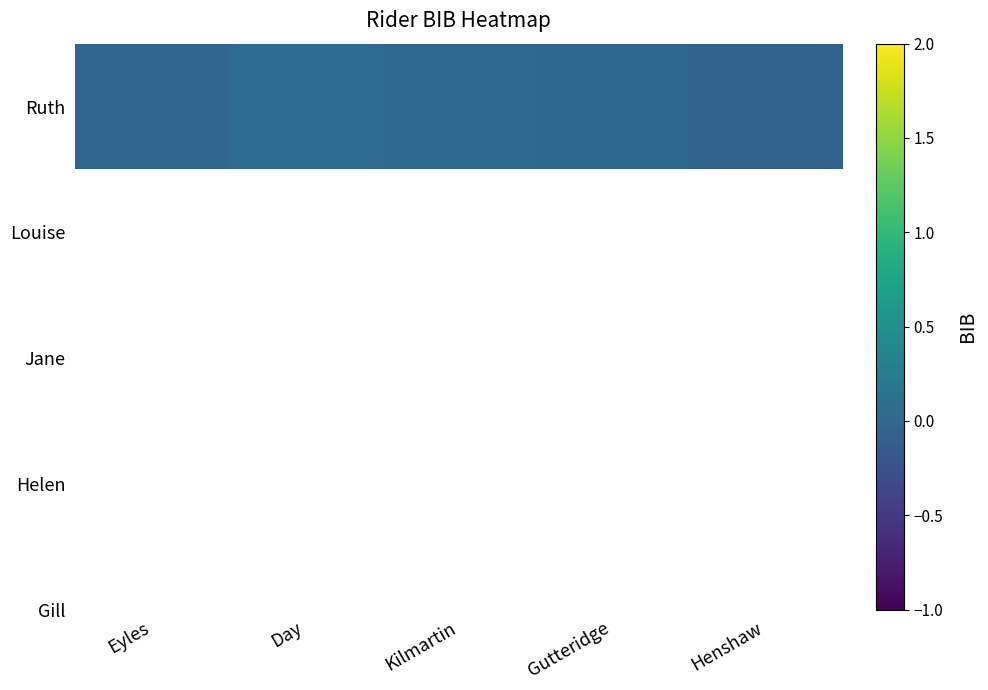

List the labels in order of value, smallest first.

Henshaw, Eyles, Gutteridge, Kilmartin, Day